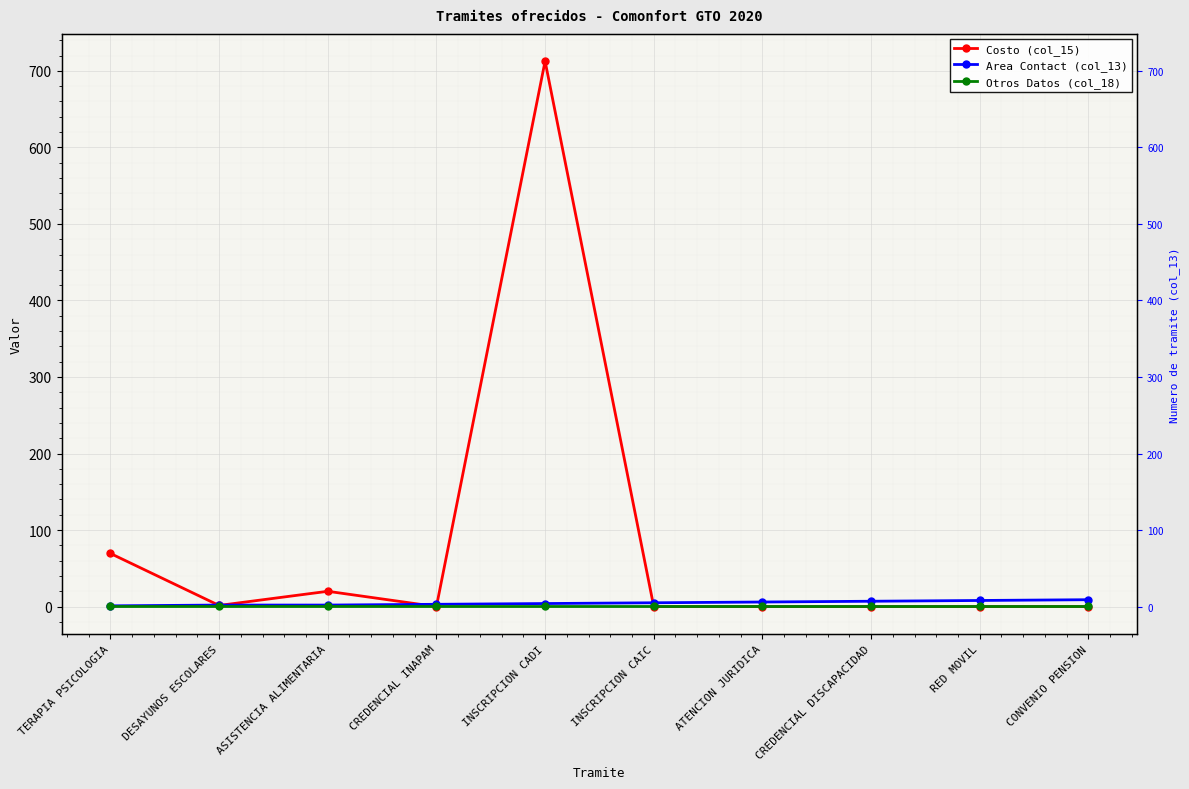

Reading right to left, what are all the values shown in this chart?

Costo (col_15): CONVENIO PENSION=0.0	RED MOVIL=0.0	CREDENCIAL DISCAPACIDAD=0.0	ATENCION JURIDICA=0.0	INSCRIPCION CAIC=0.0	INSCRIPCION CADI=712.7	CREDENCIAL INAPAM=0.0	ASISTENCIA ALIMENTARIA=20.0	DESAYUNOS ESCOLARES=1.5	TERAPIA PSICOLOGIA=69.5
Area Contact (col_13): CONVENIO PENSION=9.0	RED MOVIL=8.0	CREDENCIAL DISCAPACIDAD=7.0	ATENCION JURIDICA=6.0	INSCRIPCION CAIC=5.0	INSCRIPCION CADI=4.0	CREDENCIAL INAPAM=3.0	ASISTENCIA ALIMENTARIA=2.0	DESAYUNOS ESCOLARES=2.0	TERAPIA PSICOLOGIA=1.0
Otros Datos (col_18): CONVENIO PENSION=1.0	RED MOVIL=1.0	CREDENCIAL DISCAPACIDAD=1.0	ATENCION JURIDICA=1.0	INSCRIPCION CAIC=1.0	INSCRIPCION CADI=1.0	CREDENCIAL INAPAM=1.0	ASISTENCIA ALIMENTARIA=1.0	DESAYUNOS ESCOLARES=1.0	TERAPIA PSICOLOGIA=1.0